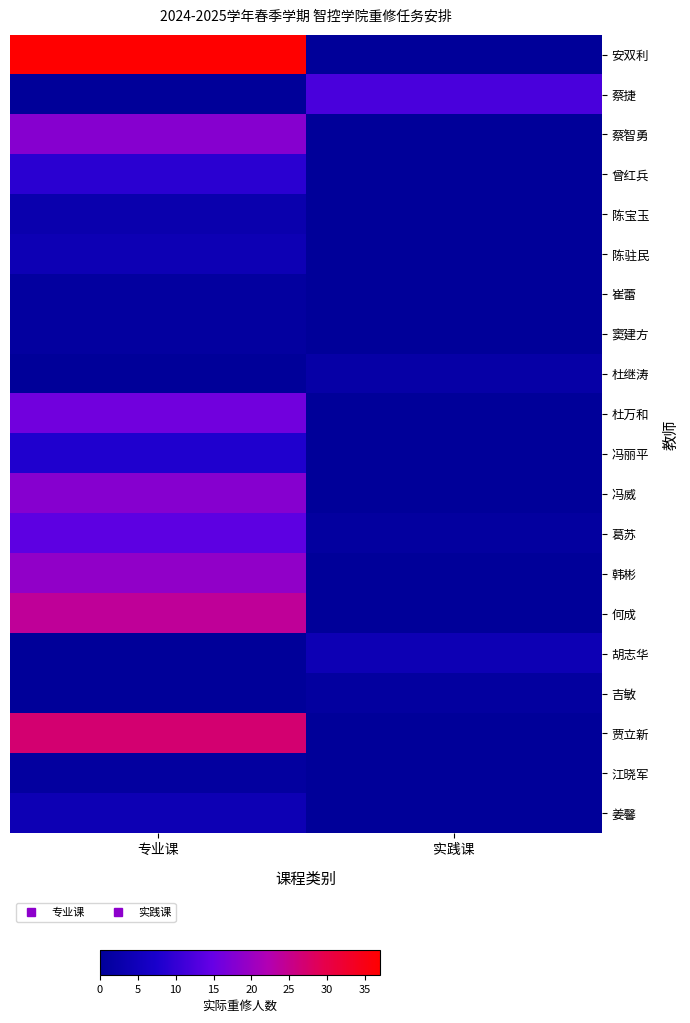

Reading right to left, extract all data points from this chart.

安双利: 实践课=0	专业课=37
蔡捷: 实践课=12	专业课=0
蔡智勇: 实践课=0	专业课=18
曾红兵: 实践课=0	专业课=9
陈宝玉: 实践课=0	专业课=3
陈驻民: 实践课=0	专业课=4
崔蕾: 实践课=0	专业课=1
窦建方: 实践课=0	专业课=1
杜继涛: 实践课=2	专业课=0
杜万和: 实践课=0	专业课=16
冯丽平: 实践课=0	专业课=8
冯威: 实践课=0	专业课=18
葛苏: 实践课=1	专业课=14
韩彬: 实践课=0	专业课=19
何成: 实践课=0	专业课=24
胡志华: 实践课=4	专业课=0
吉敏: 实践课=1	专业课=0
贾立新: 实践课=0	专业课=27
江晓军: 实践课=0	专业课=1
姜馨: 实践课=0	专业课=4